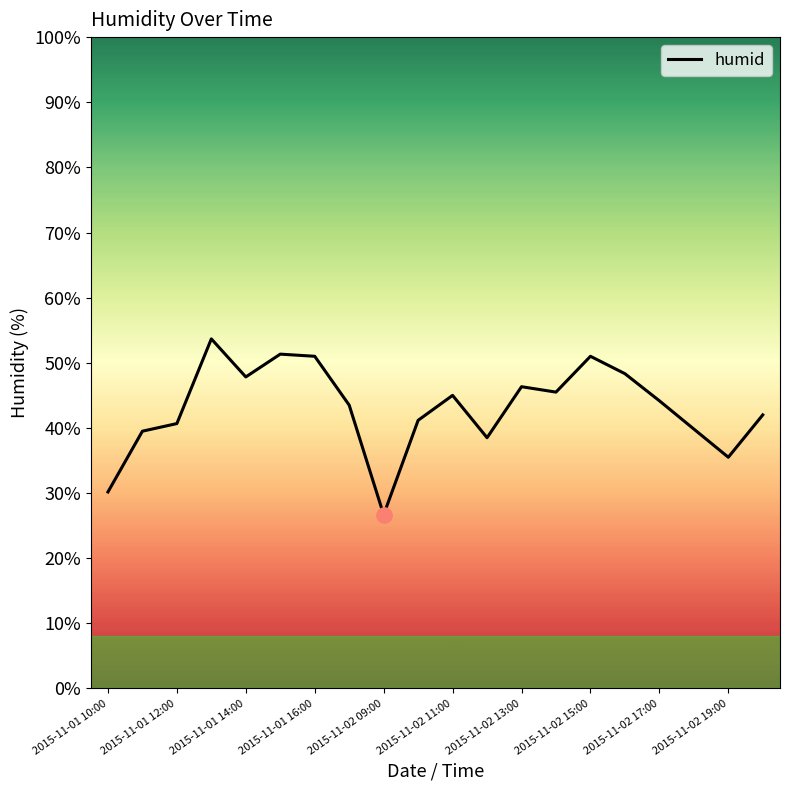

What is the minimum value shown in the chart?

26.7